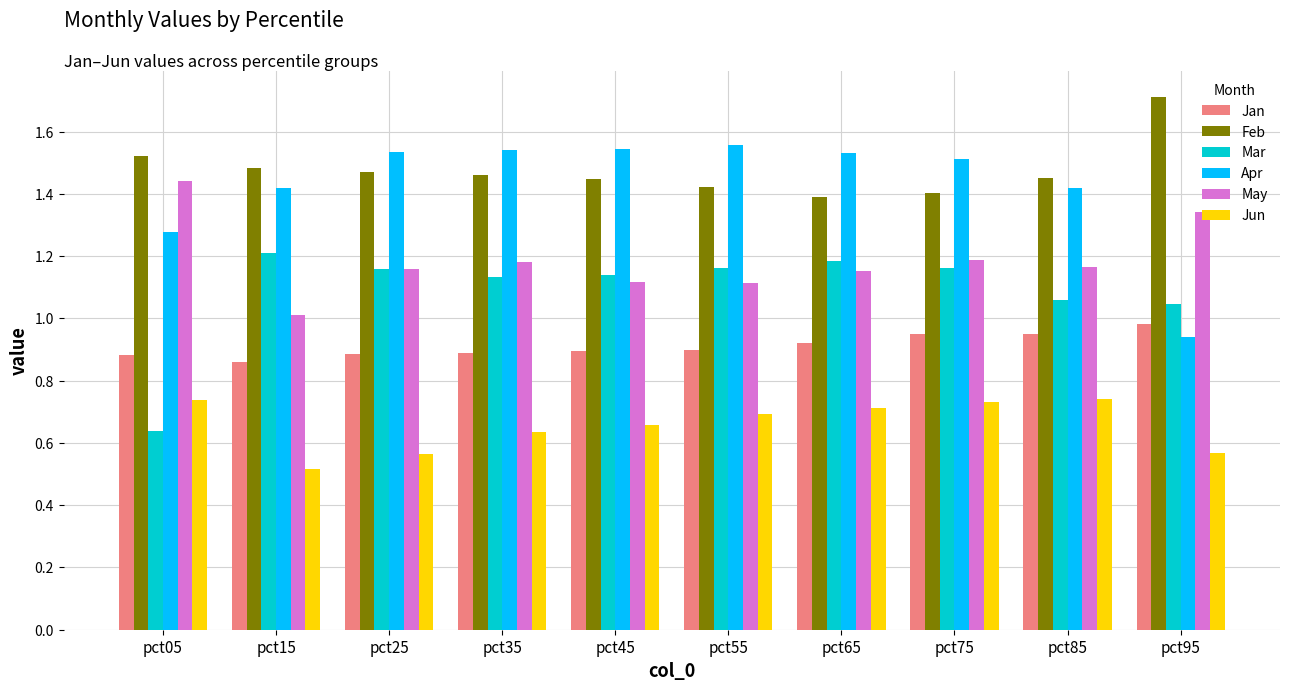

Count the Feb values in the range 1 to 2.

10